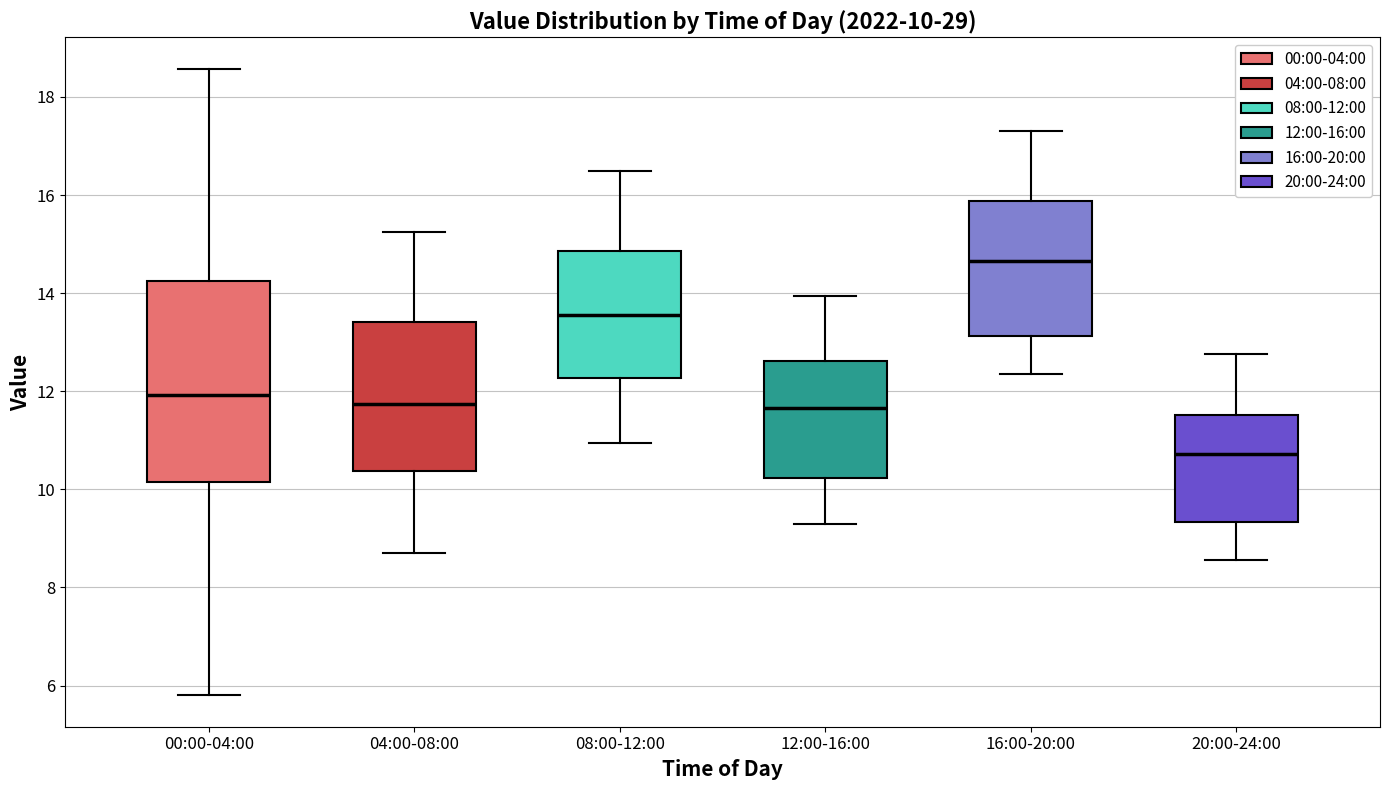

Comparing the boxes themselves (not the whiskers), which one is the tallest?

00:00-04:00